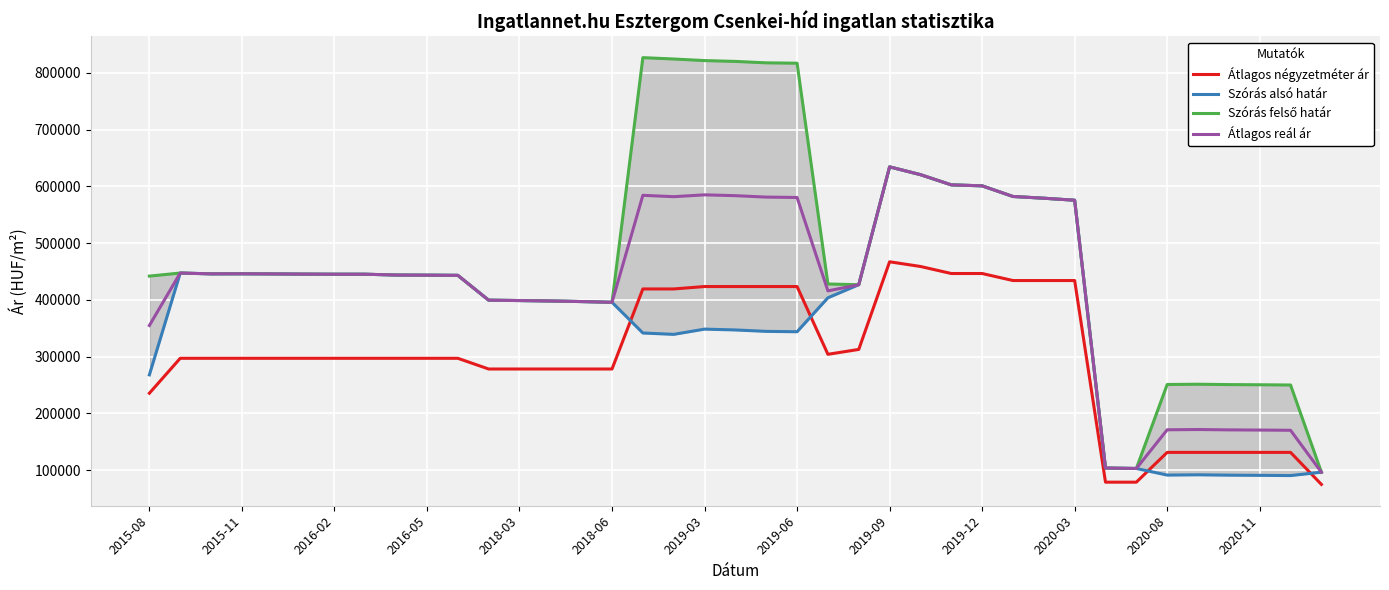

True or false: Átlagos négyzetméter ár and Átlagos reál ár intersect in this chart.

False